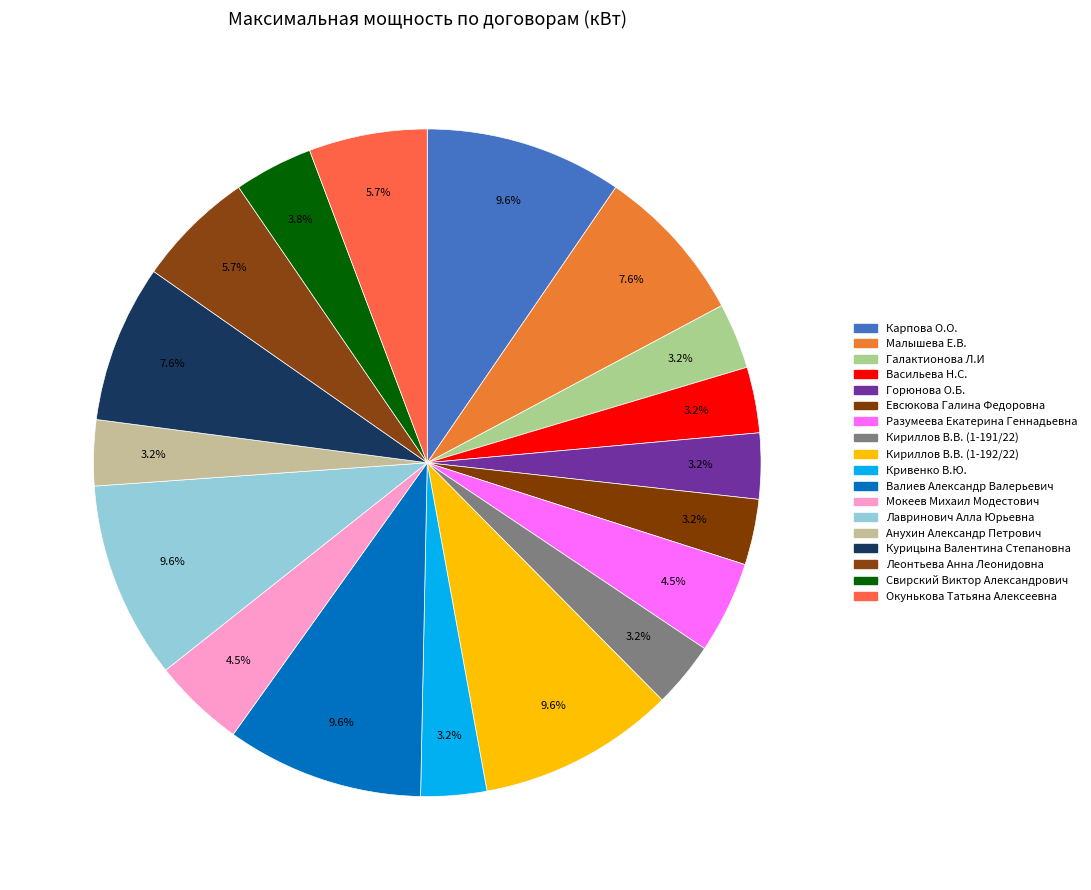

Rank the categories by value from highest to lowest.

Карпова О.О., Кириллов В.В. (1-192/22), Валиев Александр Валерьевич, Лавринович Алла Юрьевна, Малышева Е.В., Курицына Валентина Степановна, Леонтьева Анна Леонидовна, Окунькова Татьяна Алексеевна, Разумеева Екатерина Геннадьевна, Мокеев Михаил Модестович, Свирский Виктор Александрович, Галактионова Л.И, Васильева Н.С., Горюнова О.Б., Евсюкова Галина Федоровна, Кириллов В.В. (1-191/22), Кривенко В.Ю., Анухин Александр Петрович